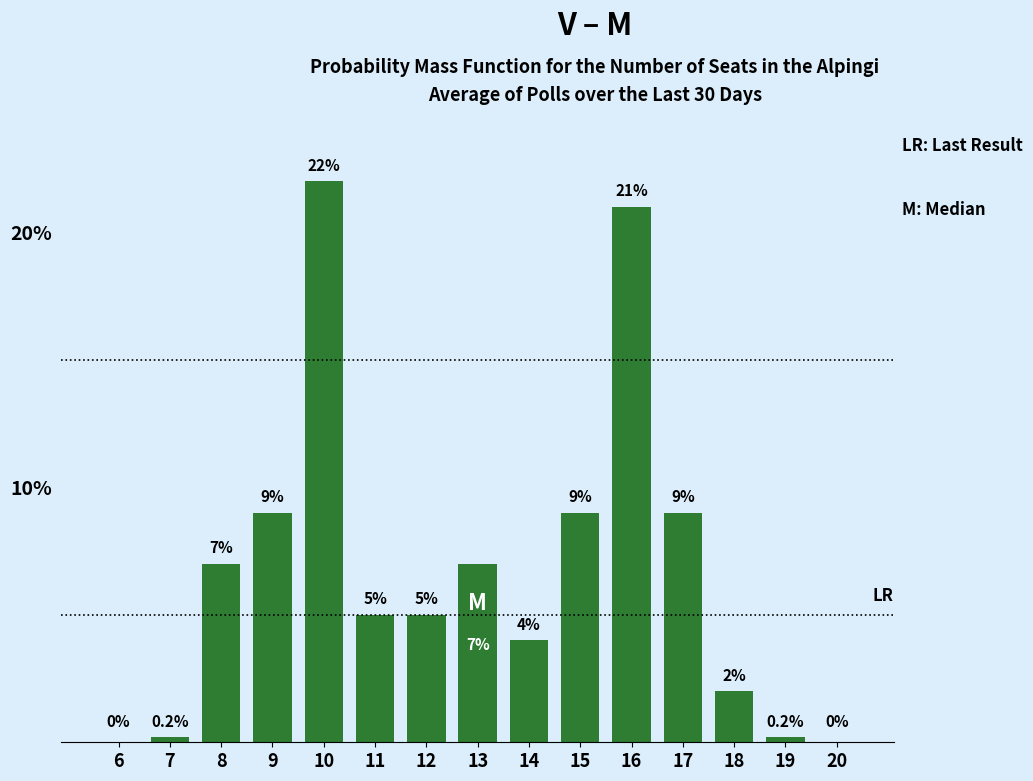

Reading right to left, what are all the values shown in this chart?

20=0.0	19=0.2	18=2.0	17=9.0	16=21.0	15=9.0	14=4.0	13=7.0	12=5.0	11=5.0	10=22.0	9=9.0	8=7.0	7=0.2	6=0.0